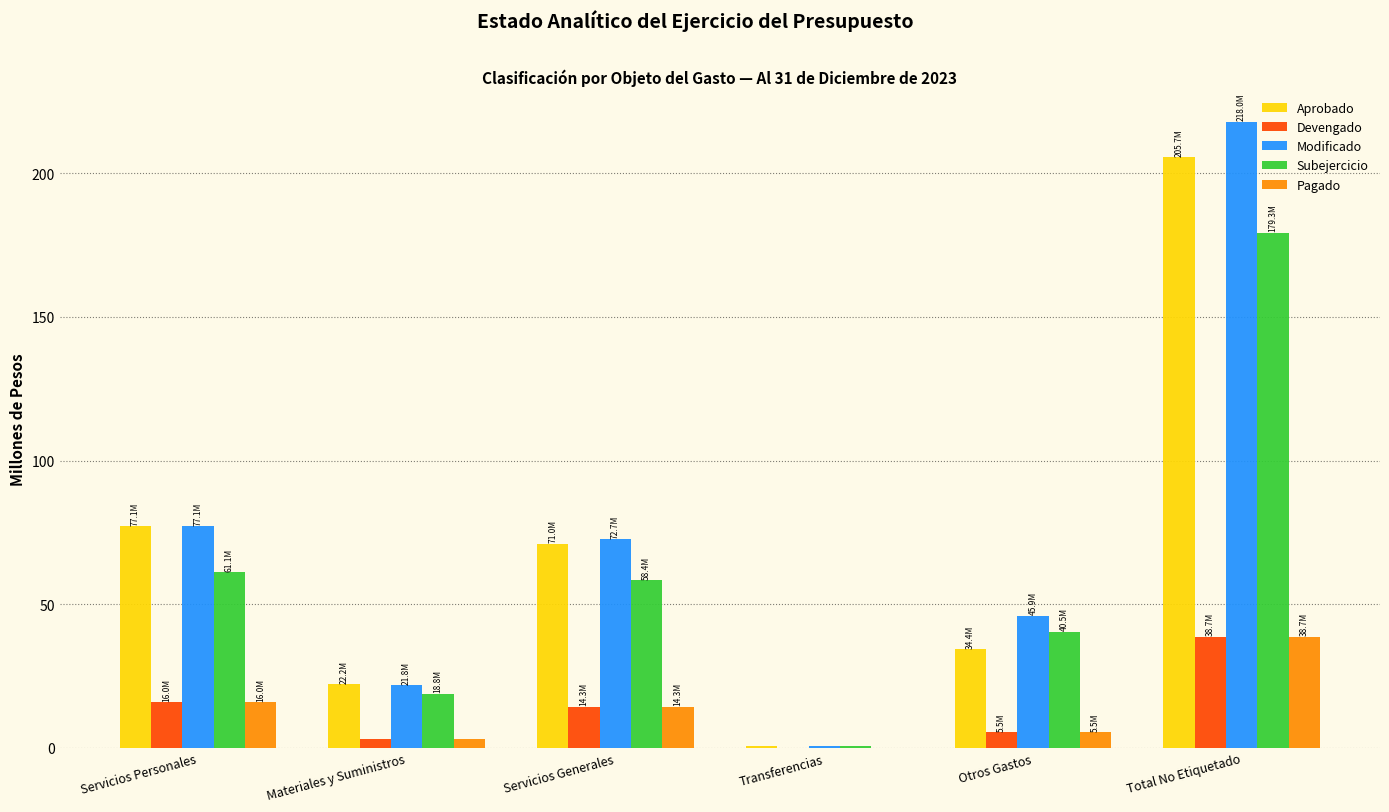

What is the maximum value for Modificado?

218.0